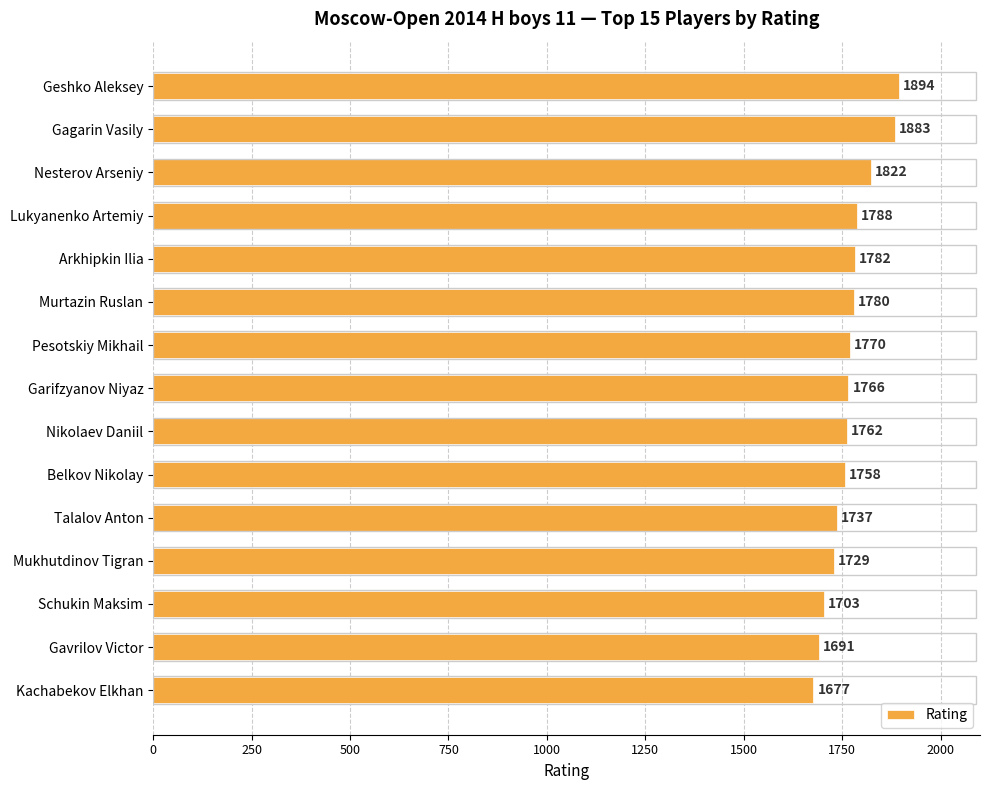

Read the value at Schukin Maksim.

1703